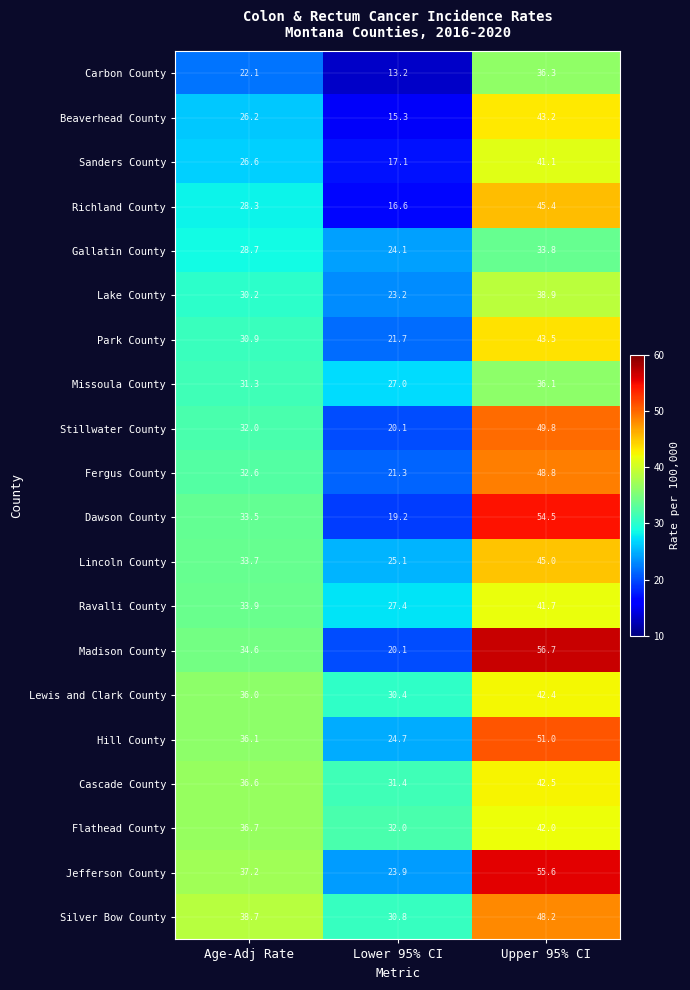

Which series changed the most between Age-Adj Rate and Lower 95% CI?

Madison County